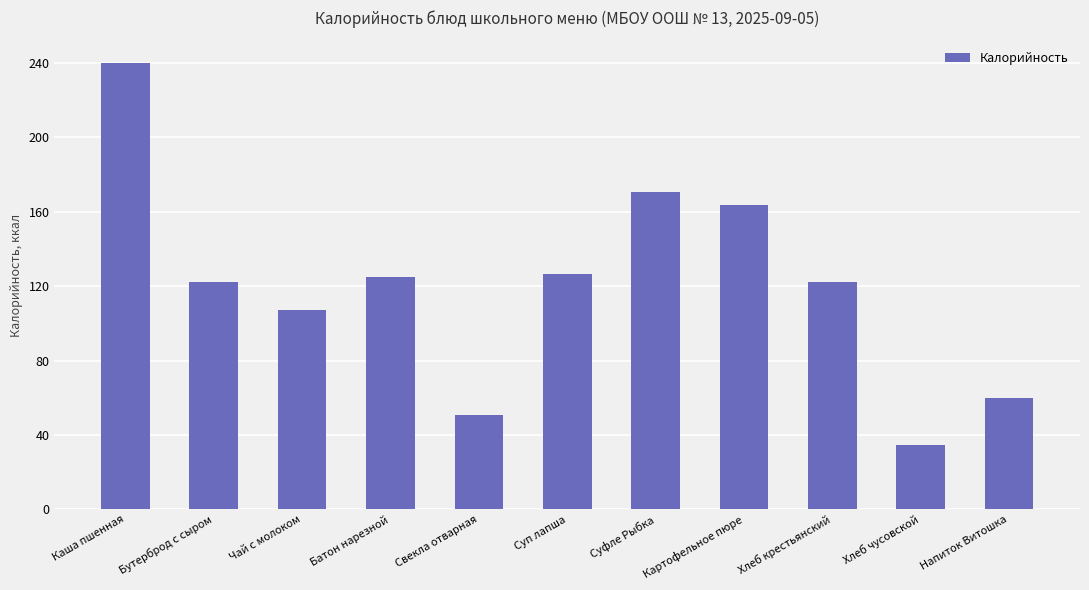

Which label corresponds to the largest value in the chart?

Каша пшенная